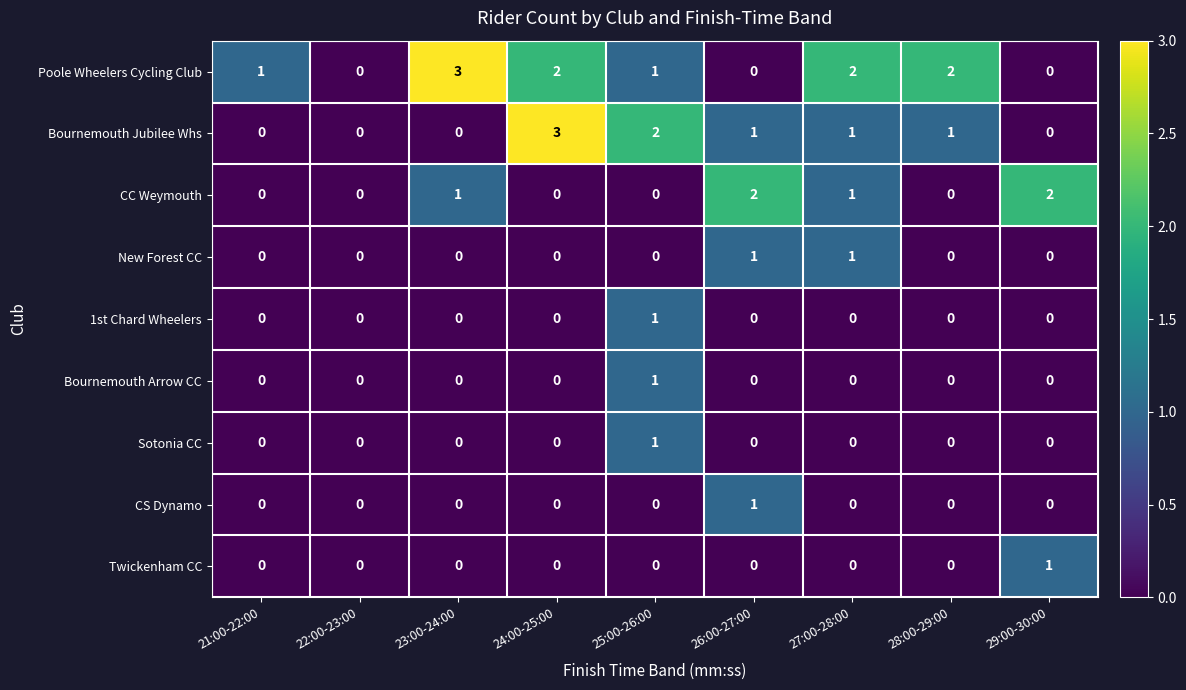

Which series has the largest total across all categories?

Poole Wheelers Cycling Club